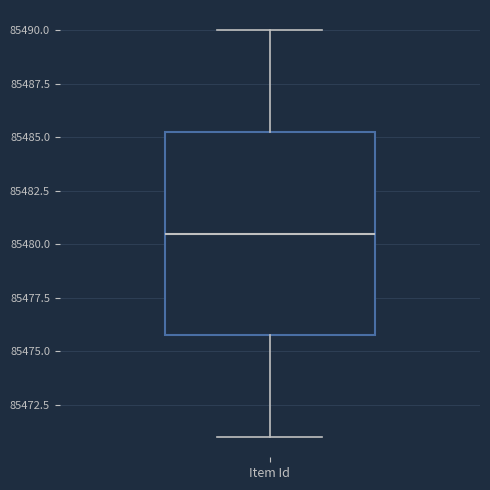

Where does the median line of the box for Item Id sit on the y-axis? The values are not printed on the chart, so give them approximately, as read against the axis.

85480.5